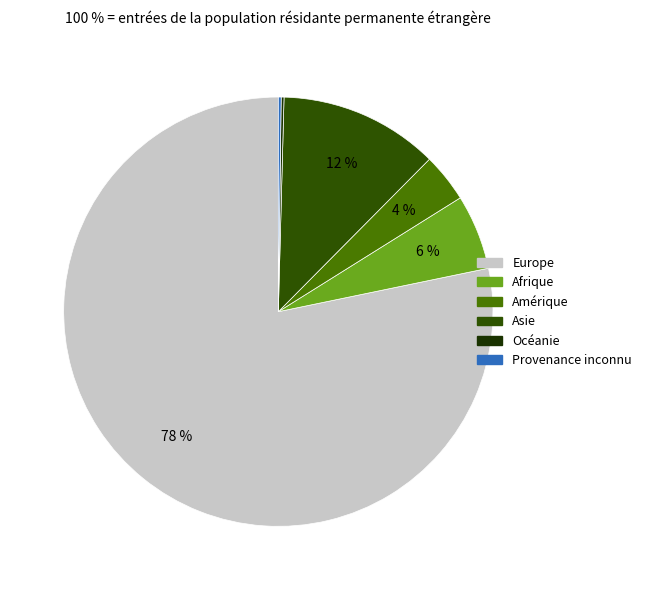

Is it true that Amérique is 4% of the pie?

True